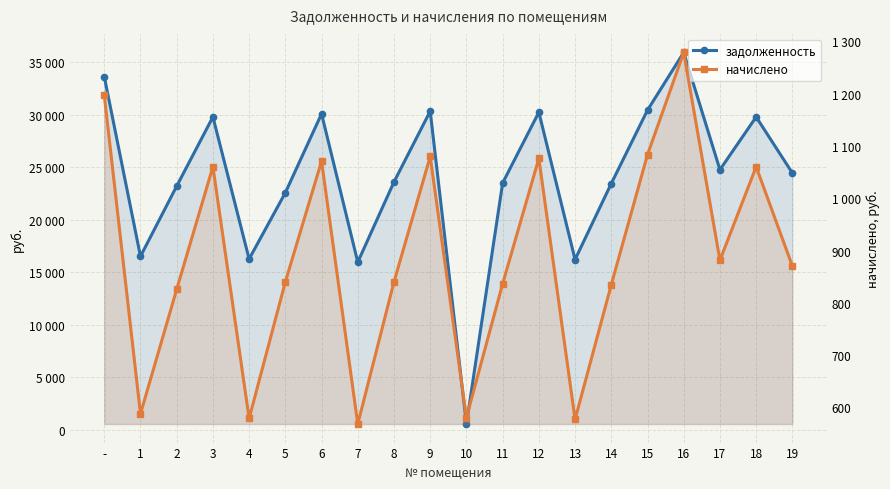

True or false: задолженность has a value of 57357.0 at -.

False